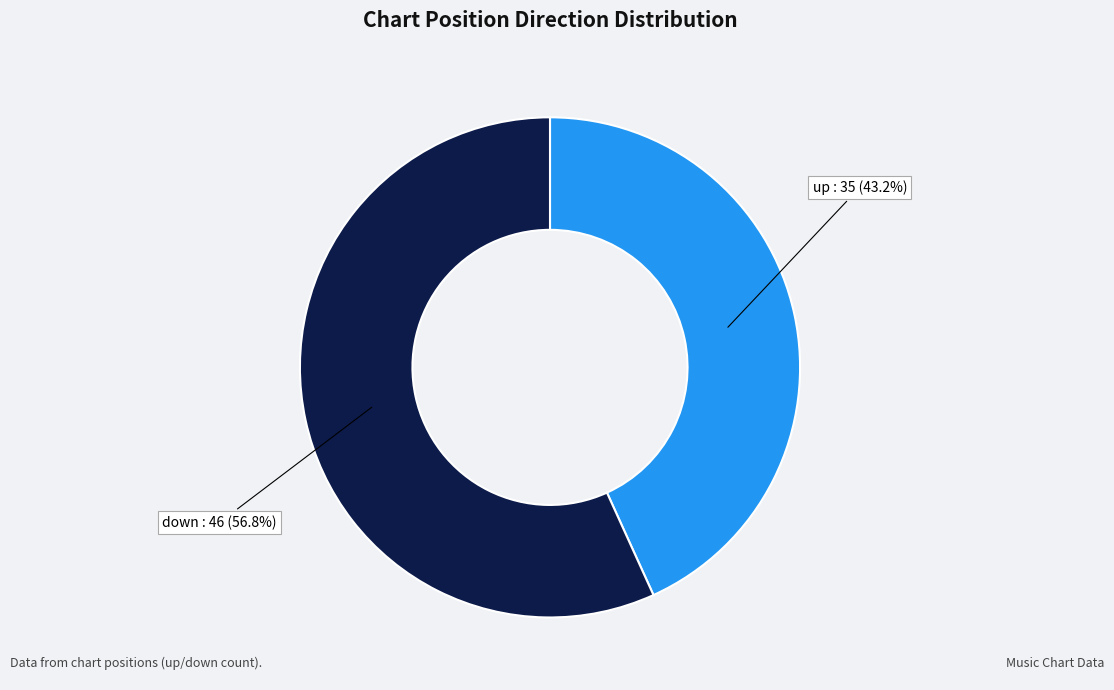

Is there a majority slice in this chart?

Yes